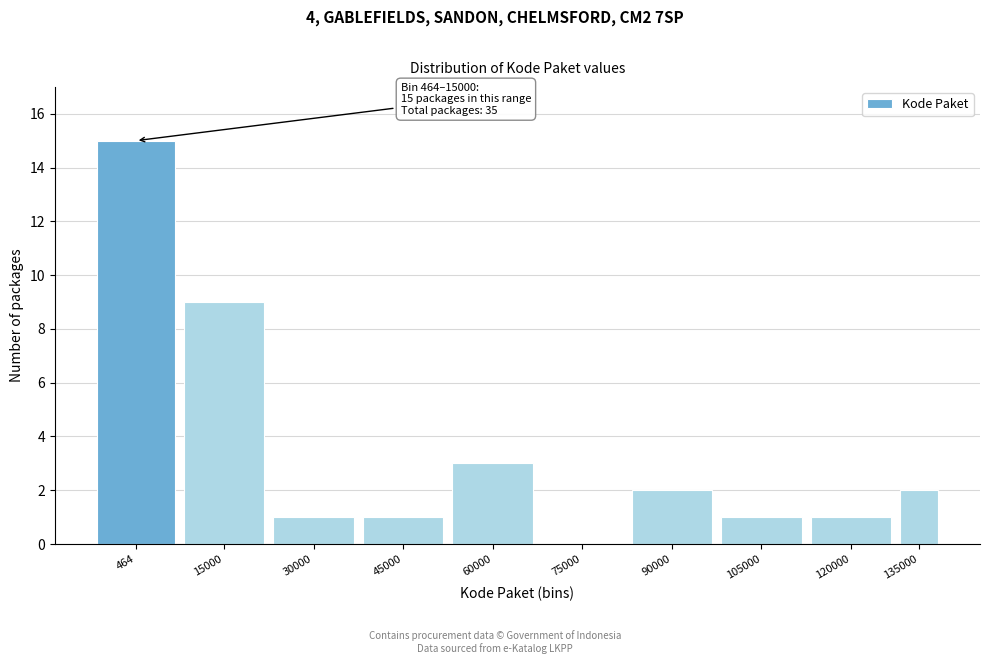

Reading right to left, list all the values displayed in this chart.

135000=2	120000=1	105000=1	90000=2	75000=0	60000=3	45000=1	30000=1	15000=9	464=15